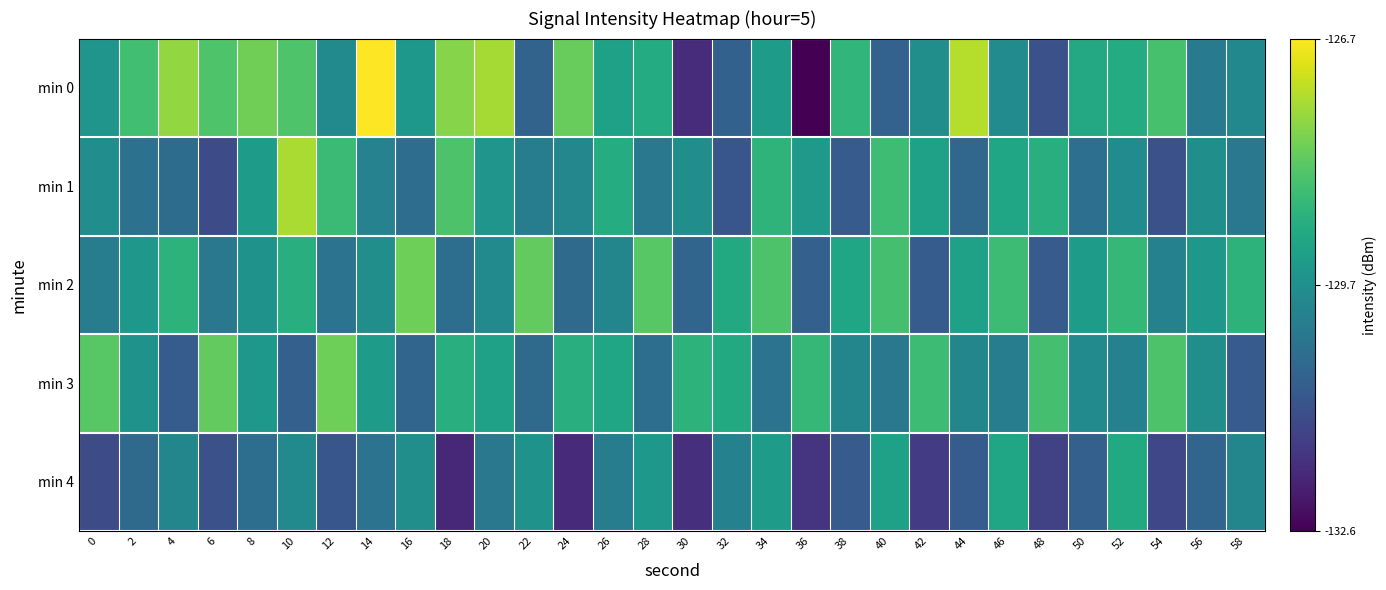

Which series has the largest range (max minus min)?

min 0